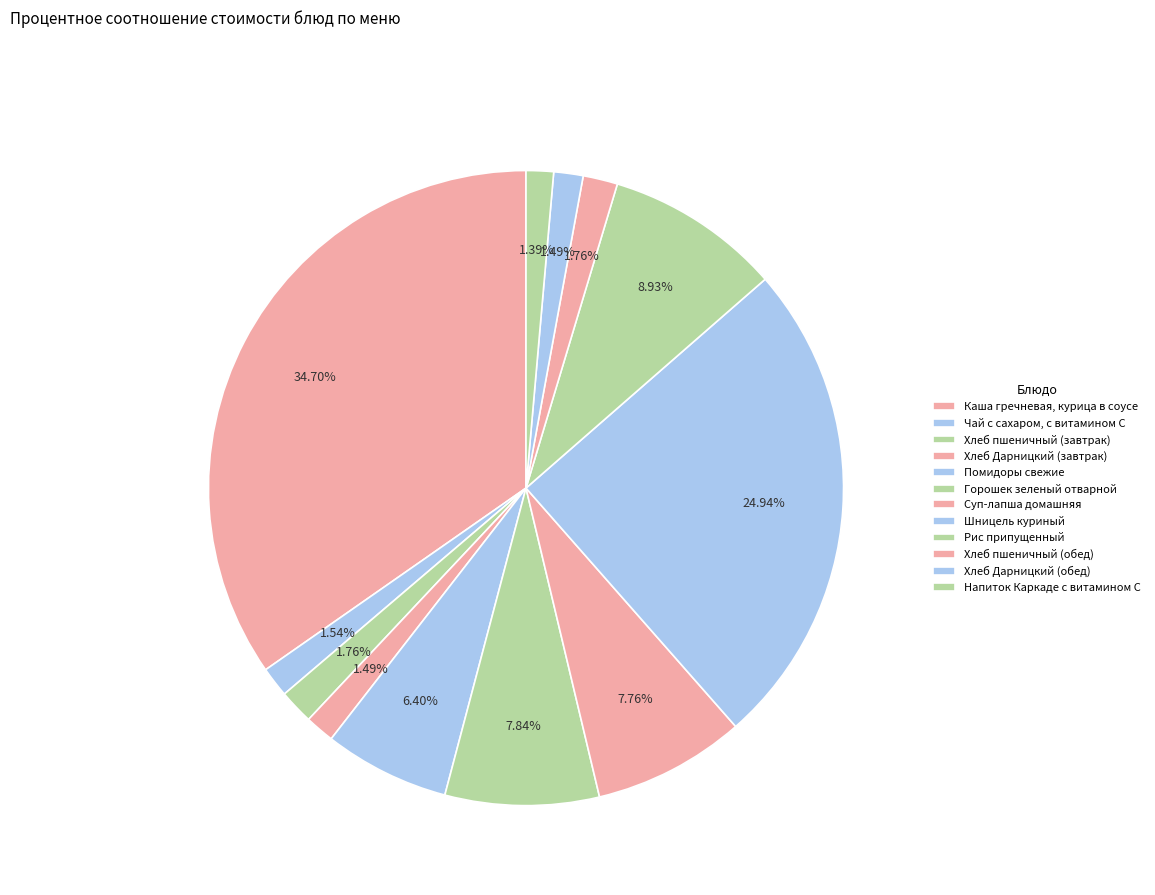

Rank the categories by value from lowest to highest.

Напиток Каркаде с витамином С, Хлеб Дарницкий (завтрак), Хлеб Дарницкий (обед), Чай с сахаром, с витамином С, Хлеб пшеничный (завтрак), Хлеб пшеничный (обед), Помидоры свежие, Суп-лапша домашняя, Горошек зеленый отварной, Рис припущенный, Шницель куриный, Каша гречневая, курица в соусе